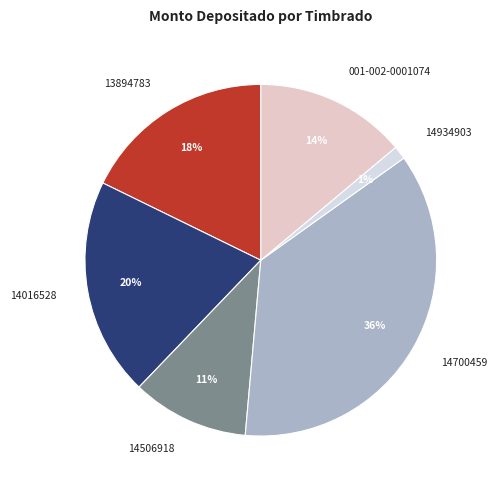

Which slice is the smallest?

14934903